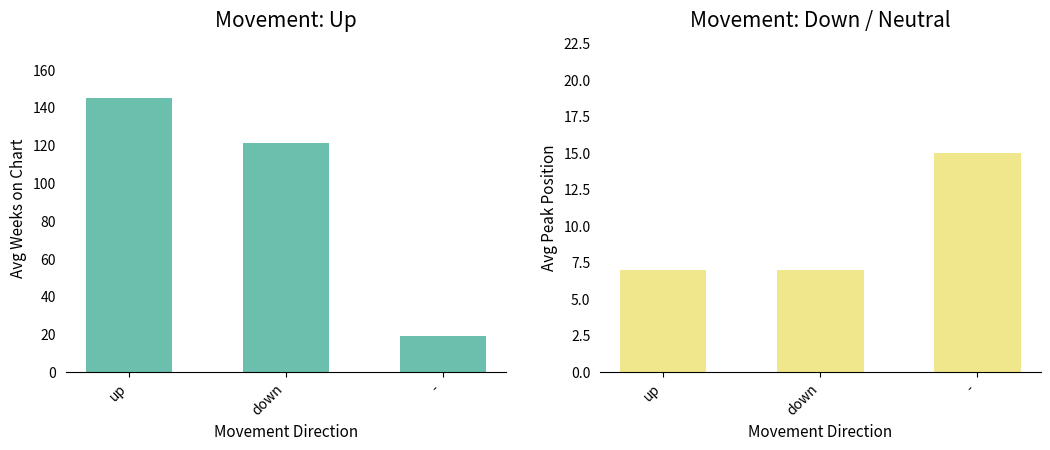

Which series has the largest total across all categories?

Avg Weeks on Chart